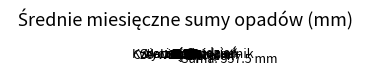

Approximately how many times larger is the value at Styczeń compared to Lipiec?

0.6